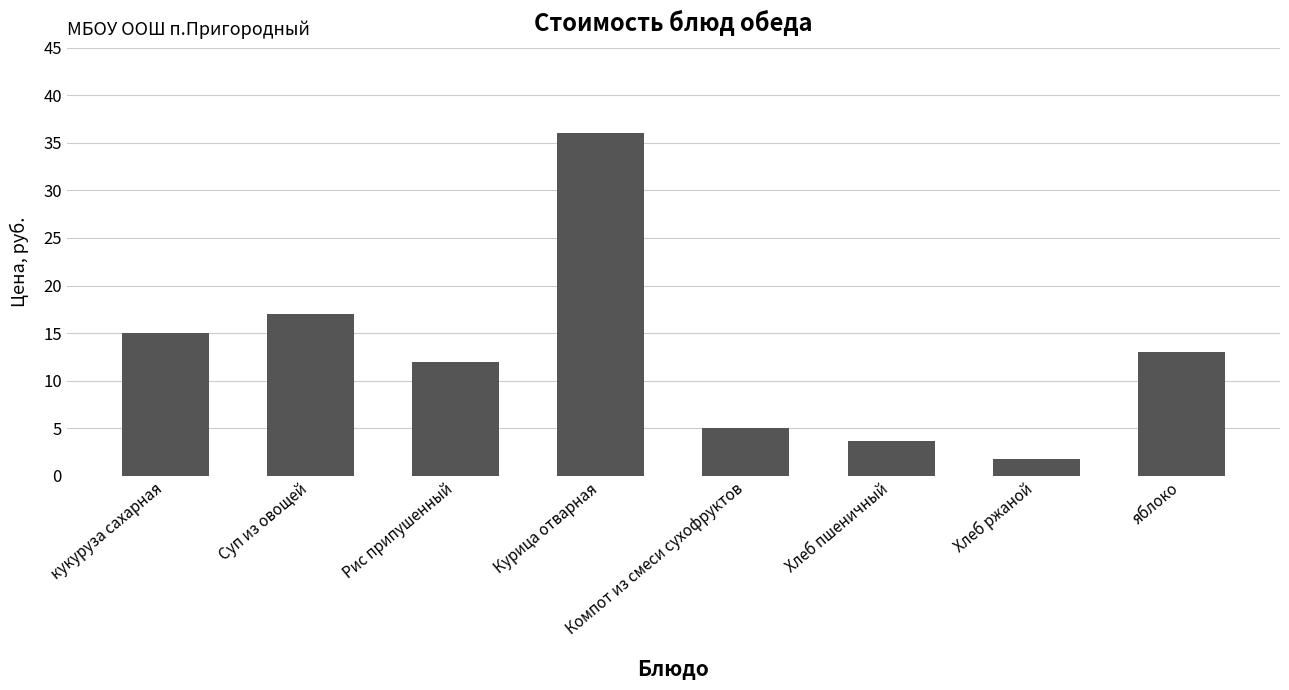

How many bars are there in total?

8